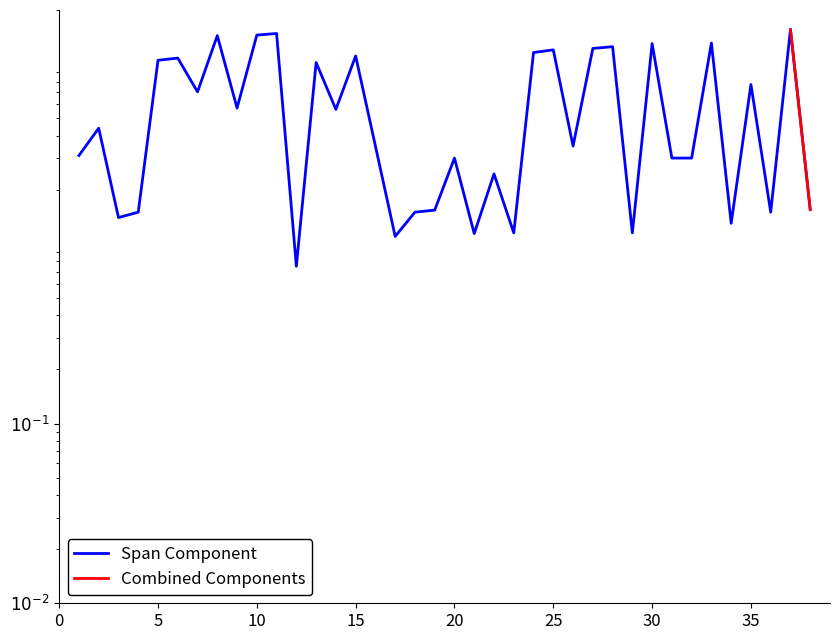

What is the value of the 29th point from the left?

1.1